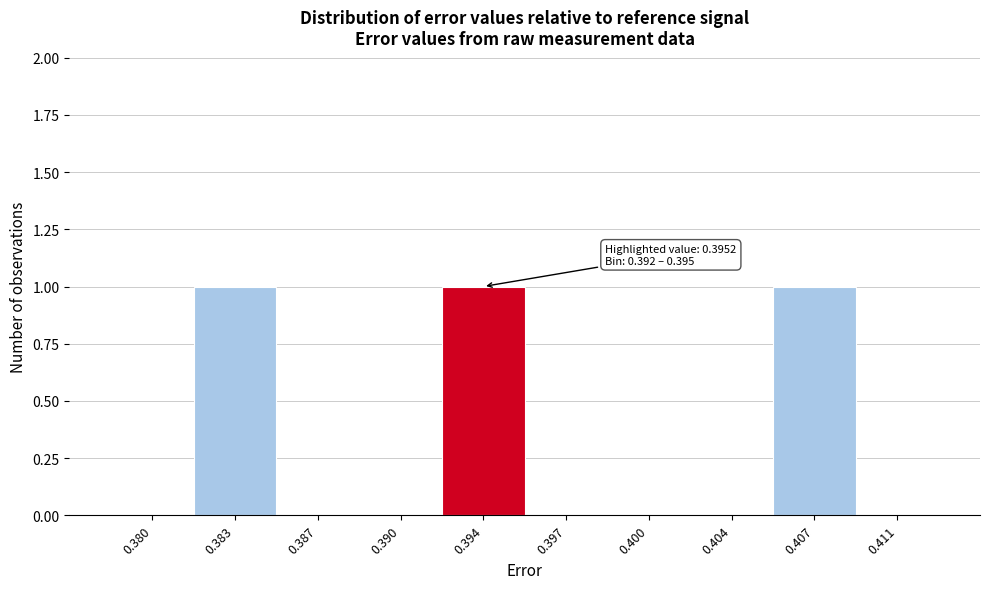

Reading left to right, transcribe all the data shown in this chart.

0.380=0	0.383=1	0.387=0	0.390=0	0.394=1	0.397=0	0.400=0	0.404=0	0.407=1	0.411=0